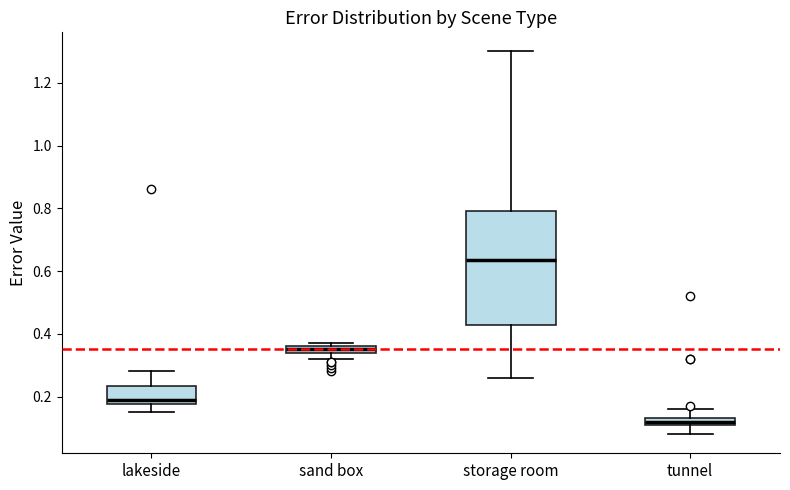

Comparing the boxes themselves (not the whiskers), which one is the tallest?

storage room